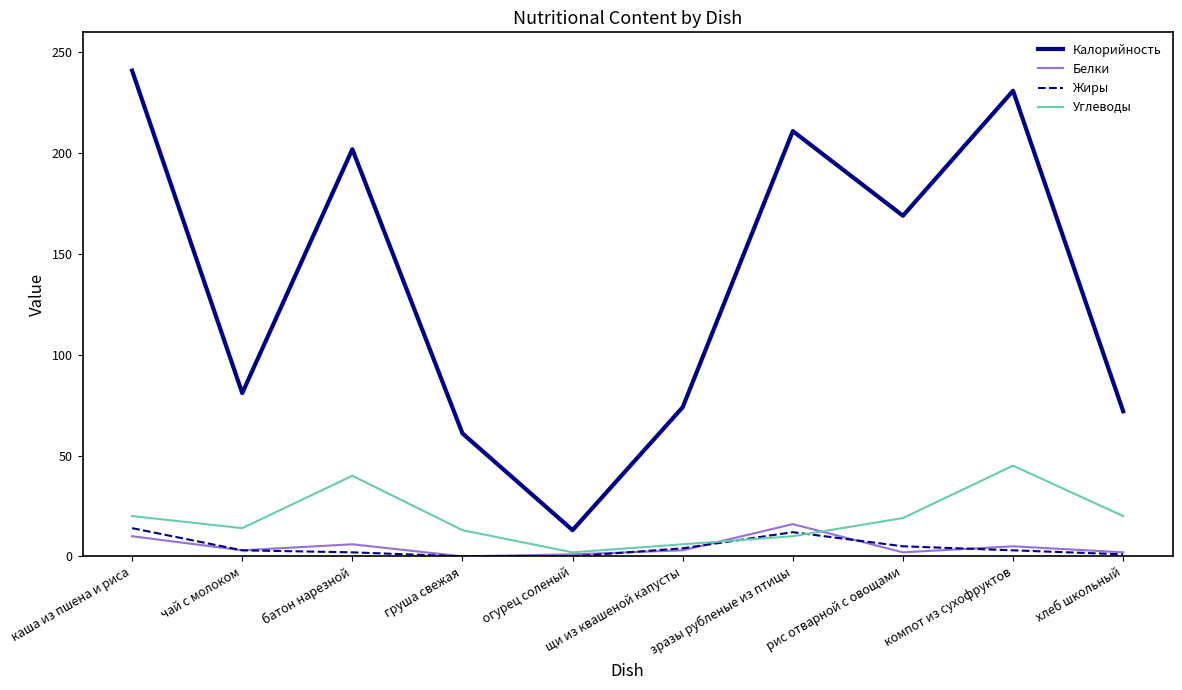

How many lines are shown in the chart?

4